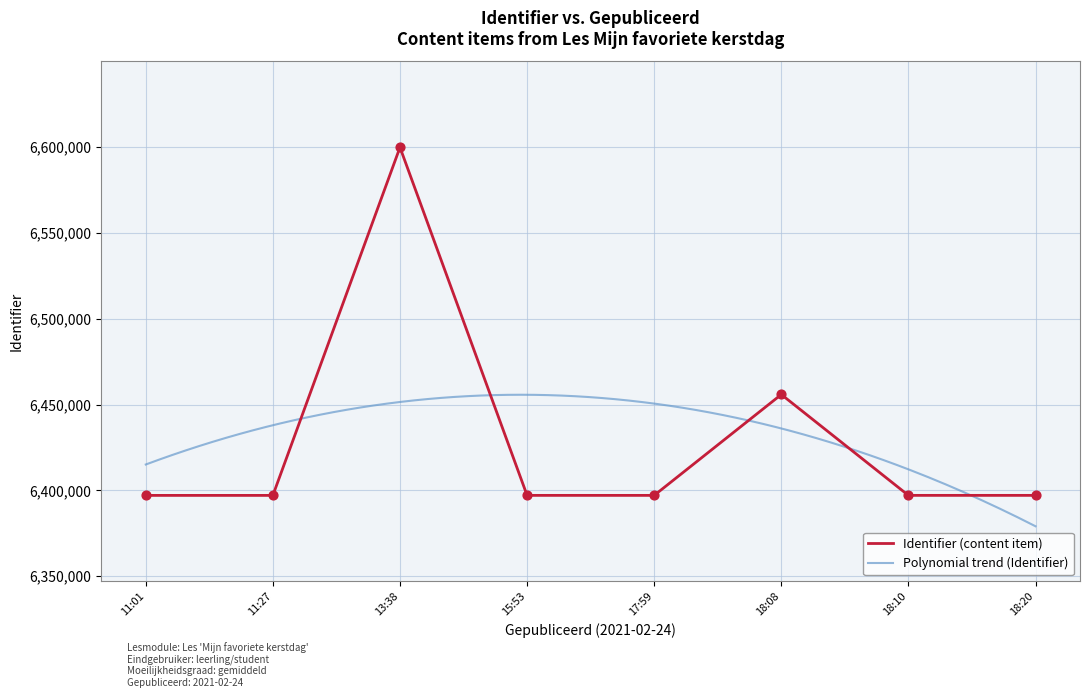

What is the change in value from 2021-02-24 11:01:58 to 2021-02-24 18:20:45?

+17